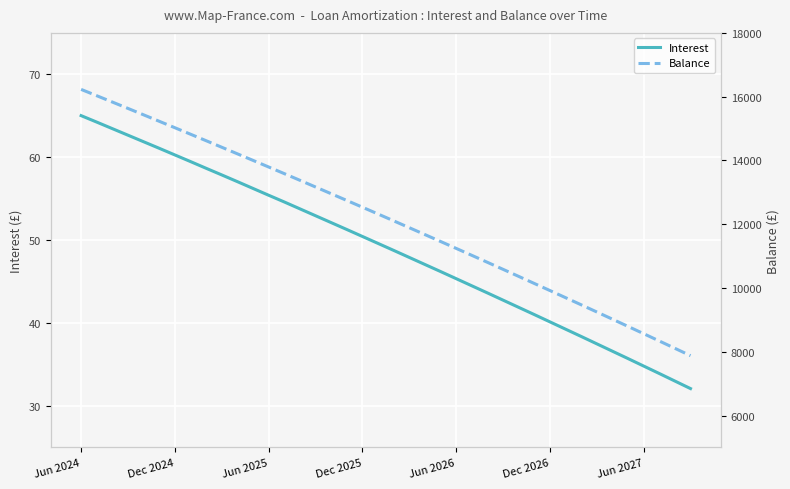

What is the minimum value for Interest?

32.1